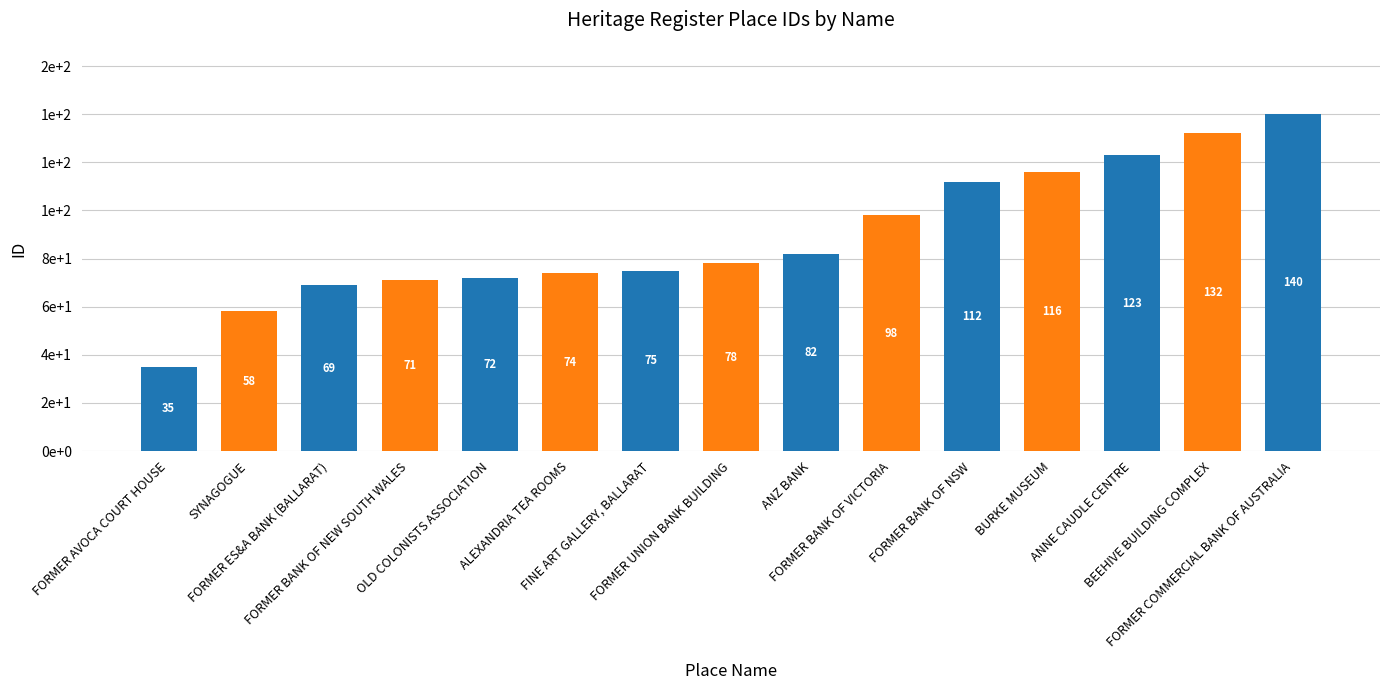

What is the difference between the values at SYNAGOGUE and FORMER AVOCA COURT HOUSE?

23